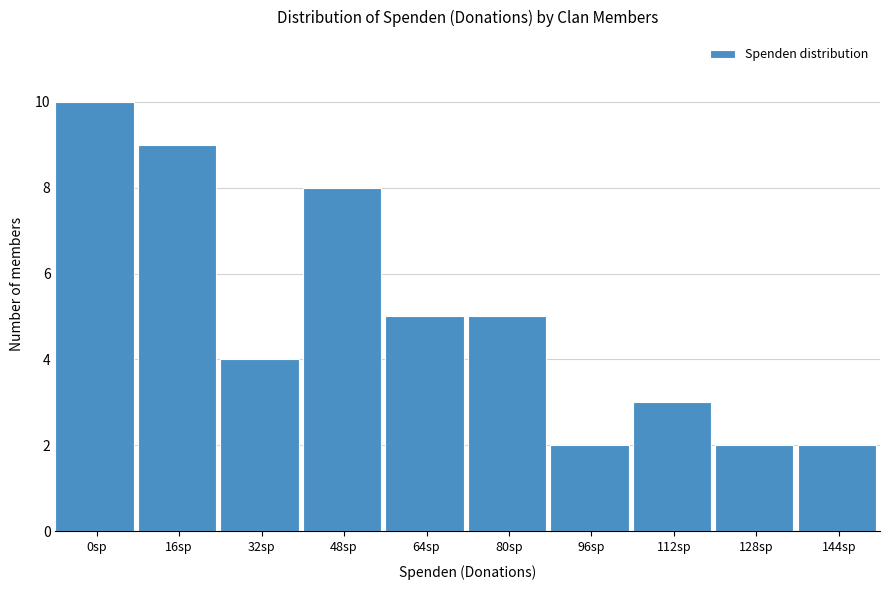

Reading right to left, list all the values displayed in this chart.

2	2	3	2	5	5	8	4	9	10